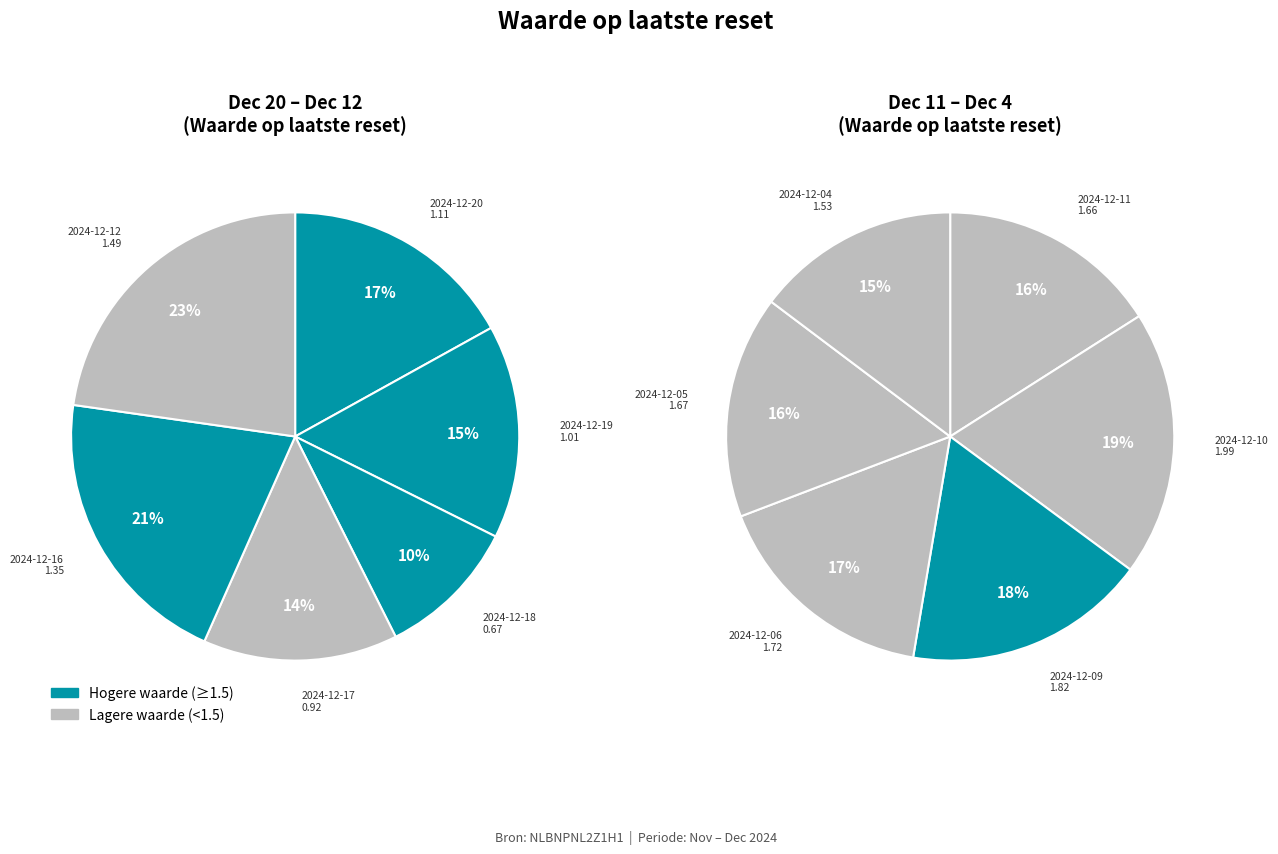

Is 2024-12-05 the majority of the pie?

No